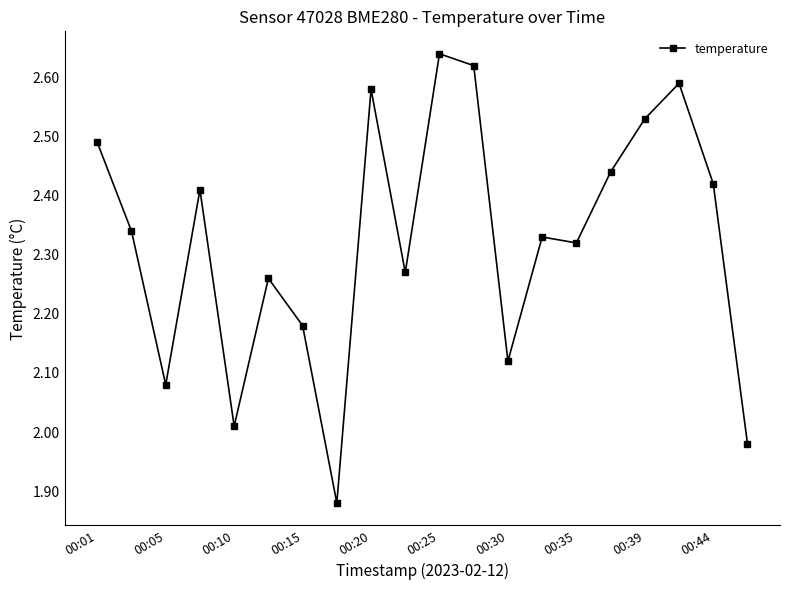

What is the sum of all values?

46.5